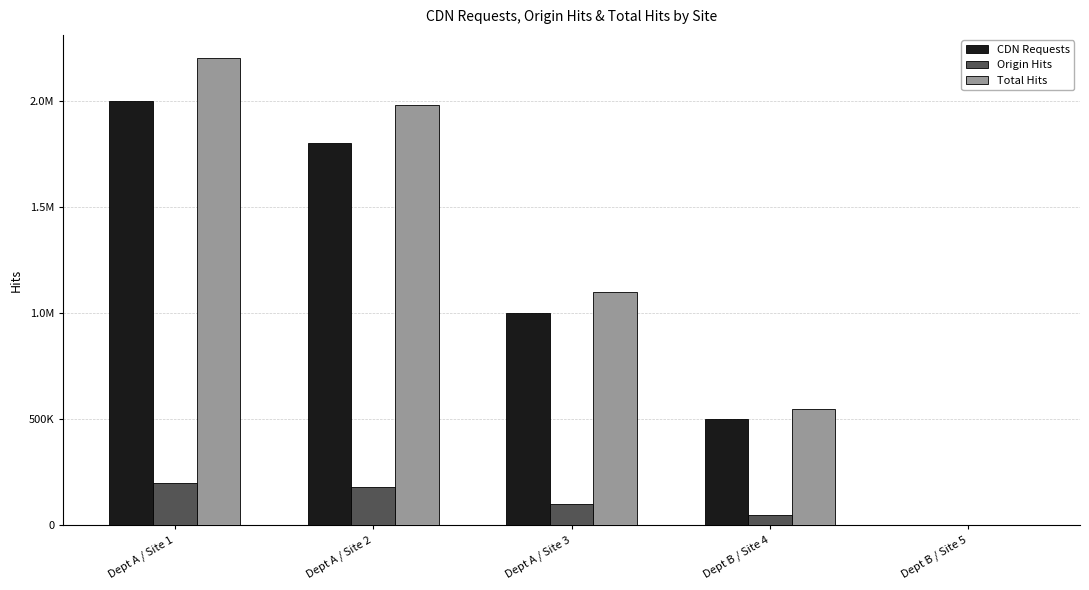

Does the chart contain stacked bars?

No